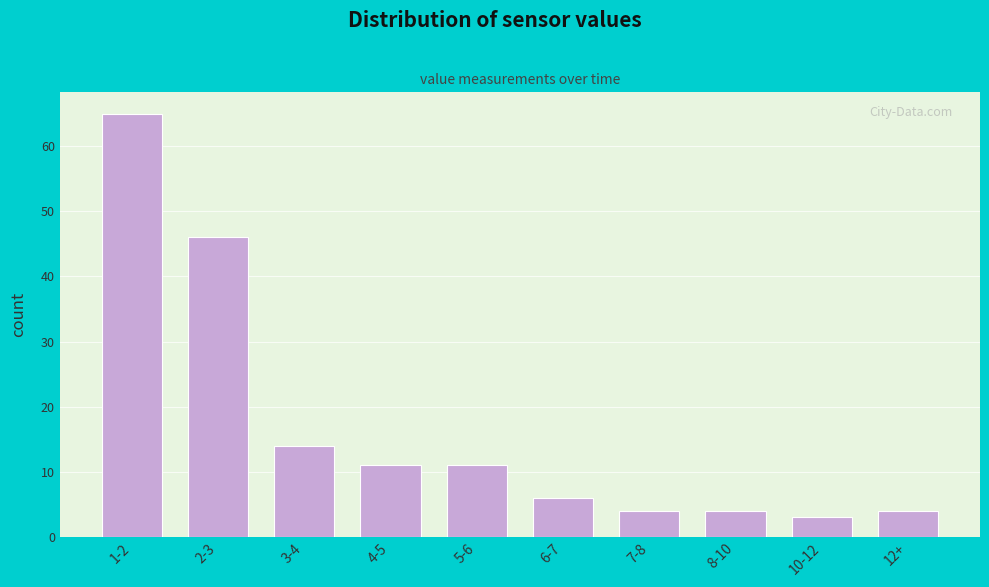

Reading left to right, what are all the values shown in this chart?

65	46	14	11	11	6	4	4	3	4